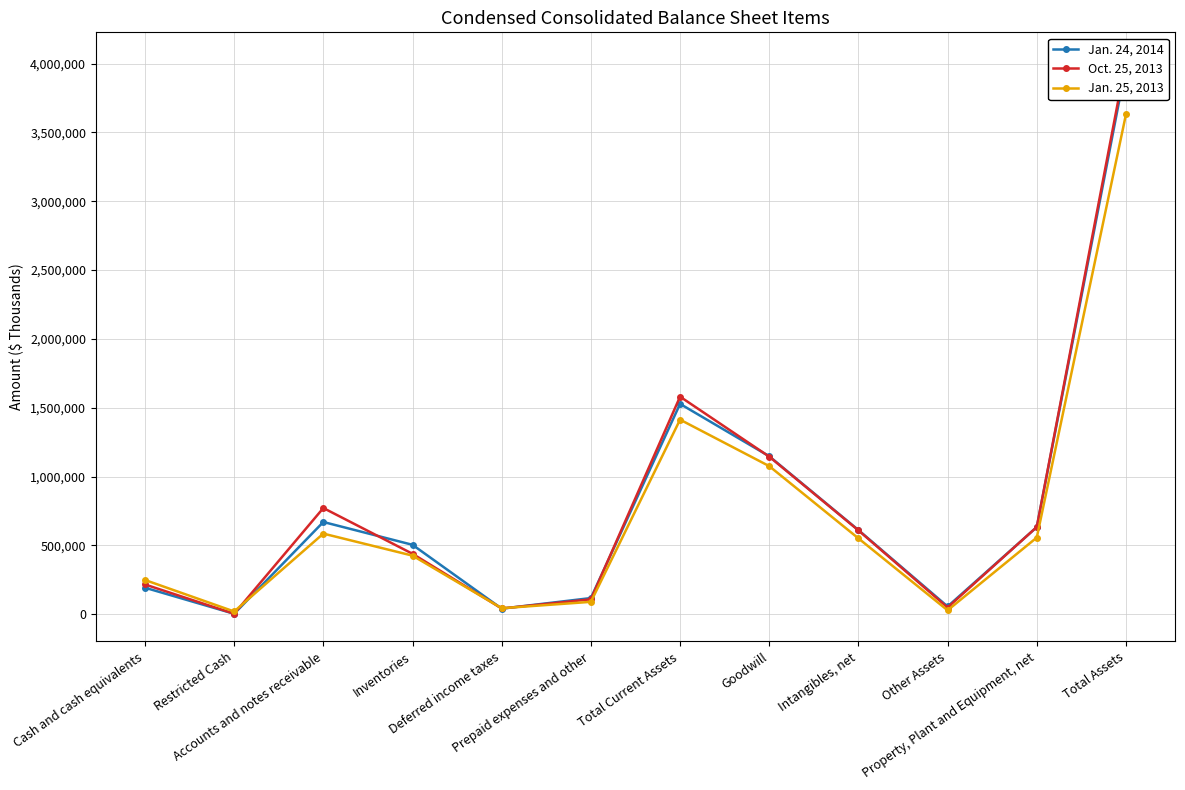

What is the difference between the second highest and second lowest values in the Jan. 24, 2014 series?

1487410